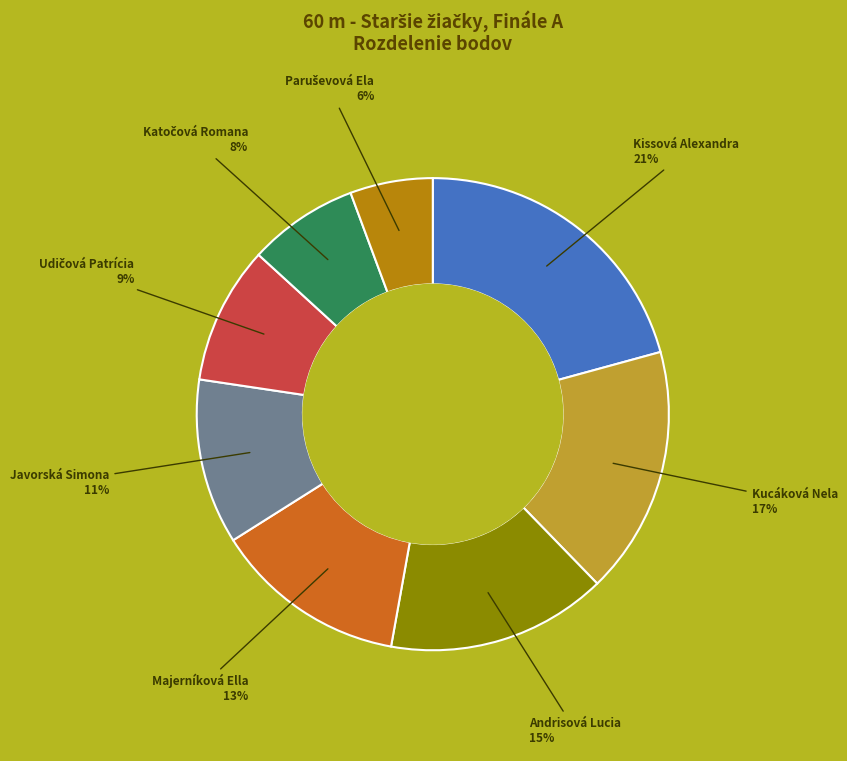

To the nearest percent, what is the difference between the largest and smallest slice percentages?

15%